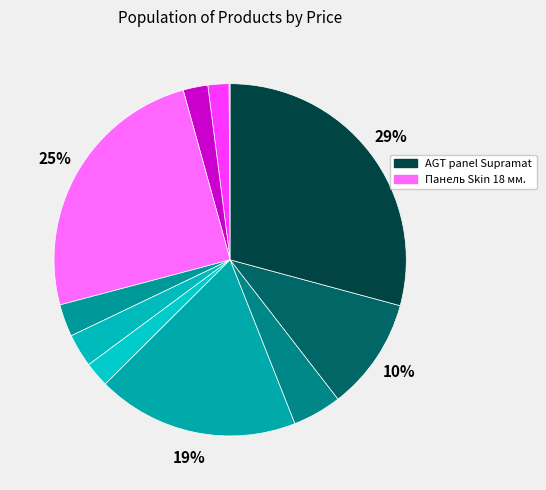

Rank the categories by value from lowest to highest.

Крайка 23x2 мм., Laminate AGT Yoga, Laminate AGT Concept Neo, LB-2250-В Supramat, LB-3821-В Supramat, LB-3821-А Supramat, AGT panel Fantasy, Панель Alvic 18 мм., Панель AGT 18 мм., Панель Skin 18 мм., AGT panel Supramat